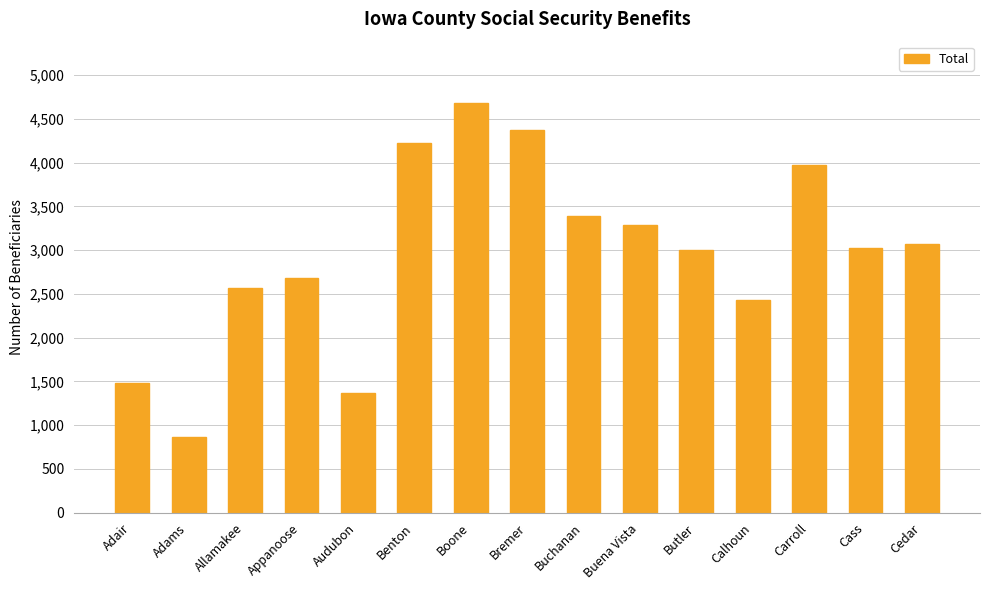

Reading left to right, transcribe all the data shown in this chart.

Adair=1485	Adams=870	Allamakee=2570	Appanoose=2680	Audubon=1363	Benton=4229	Boone=4679	Bremer=4368	Buchanan=3385	Buena Vista=3283	Butler=2999	Calhoun=2429	Carroll=3977	Cass=3029	Cedar=3075